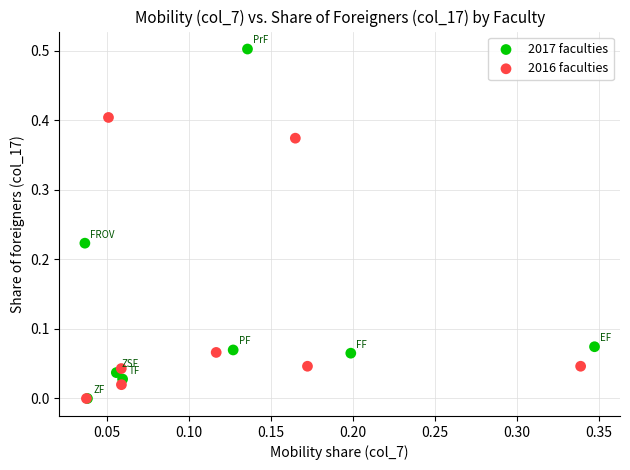

Which series contains the highest Y value?

2017 faculties